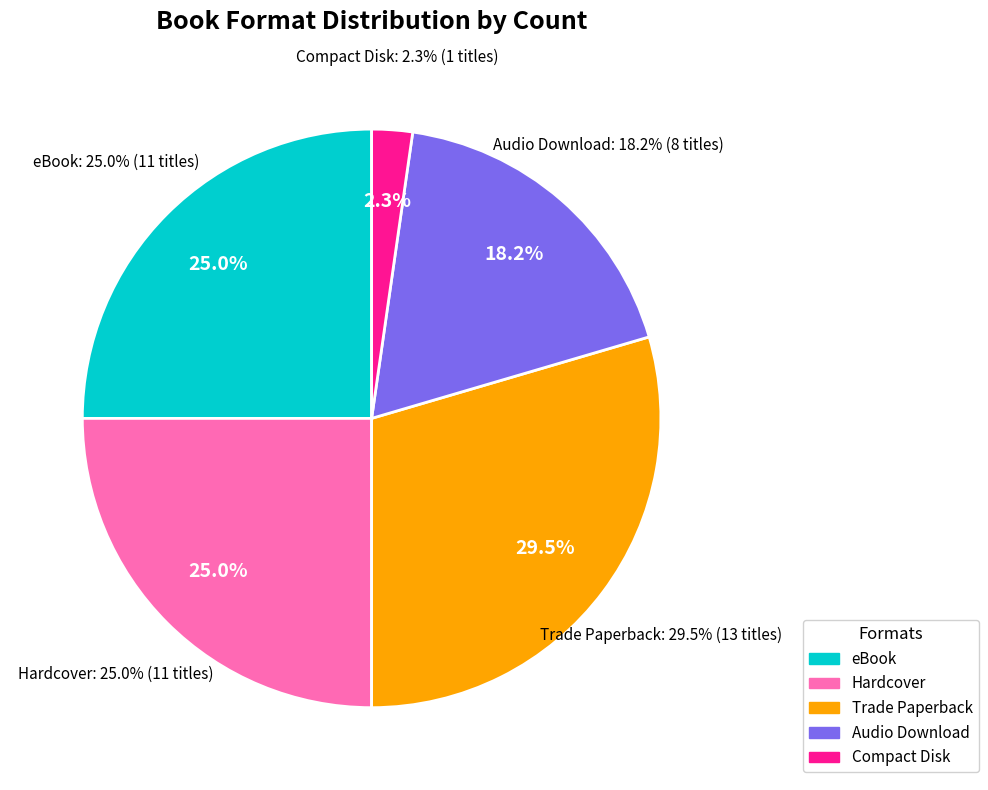

Is it true that Hardcover is 25% of the pie?

True